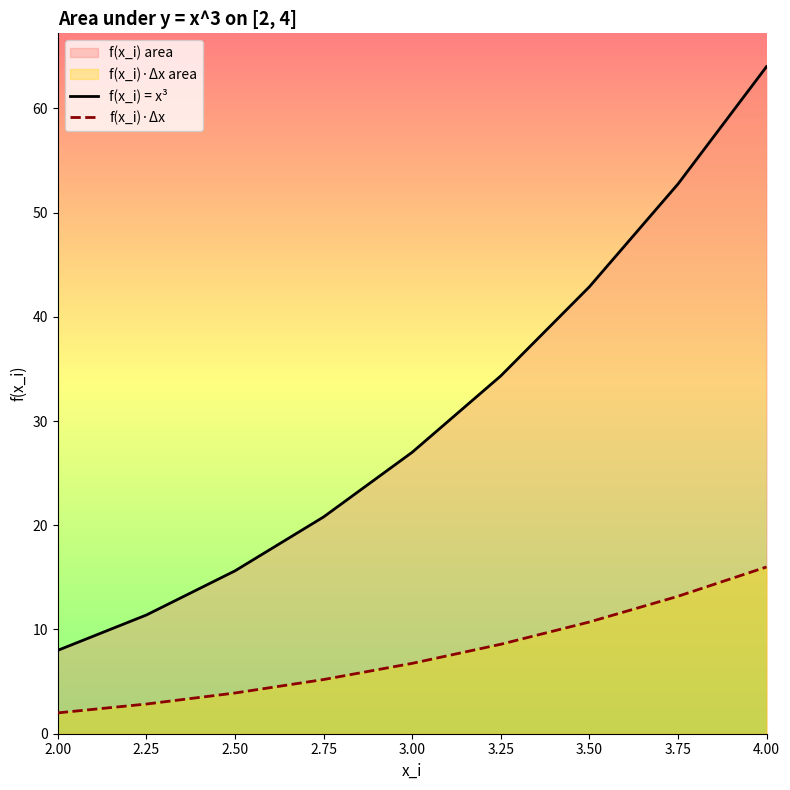

True or false: f(x_i)·Δx and f(x_i) = x³ intersect in this chart.

False